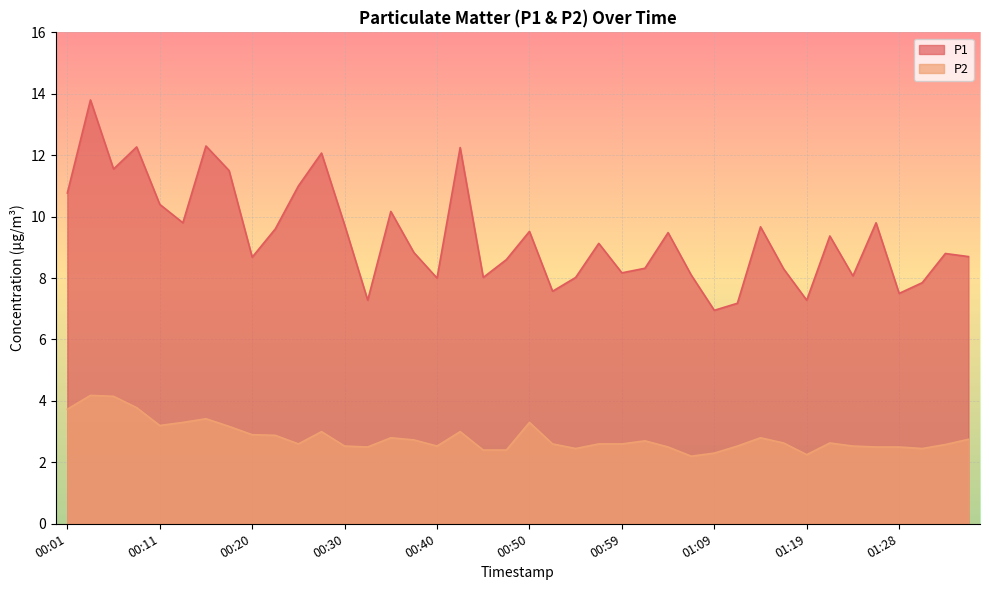

Rank the series by their maximum value, from highest to lowest.

P1, P2